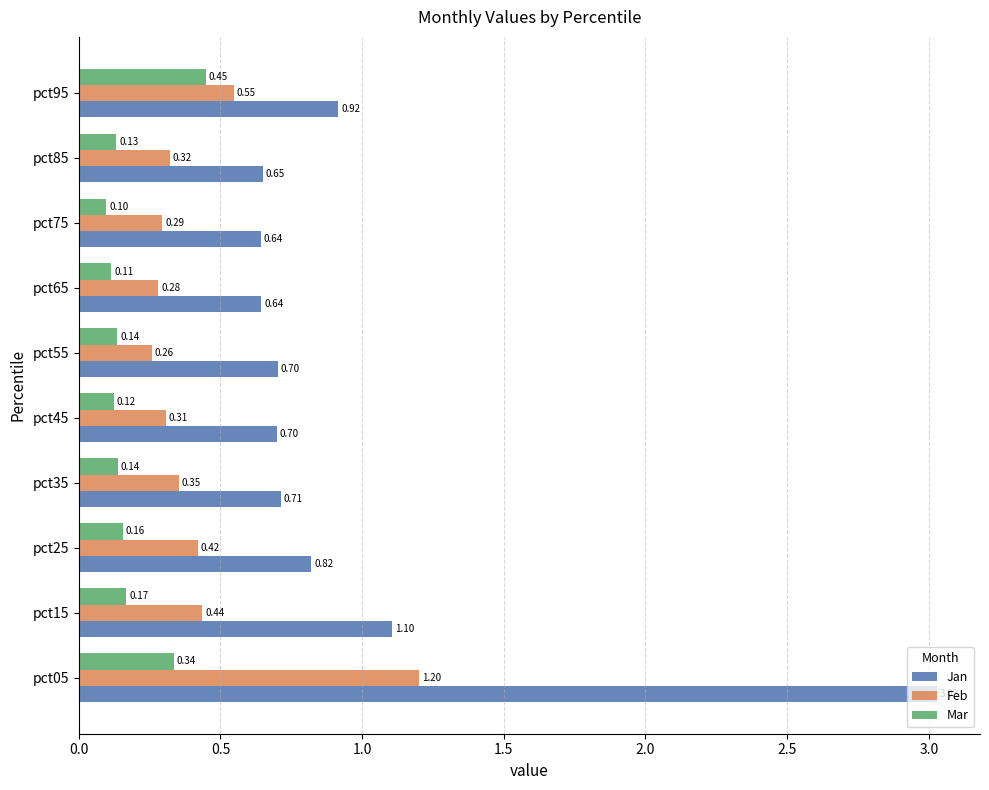

List the series in order of their peak value, highest first.

Jan, Feb, Mar